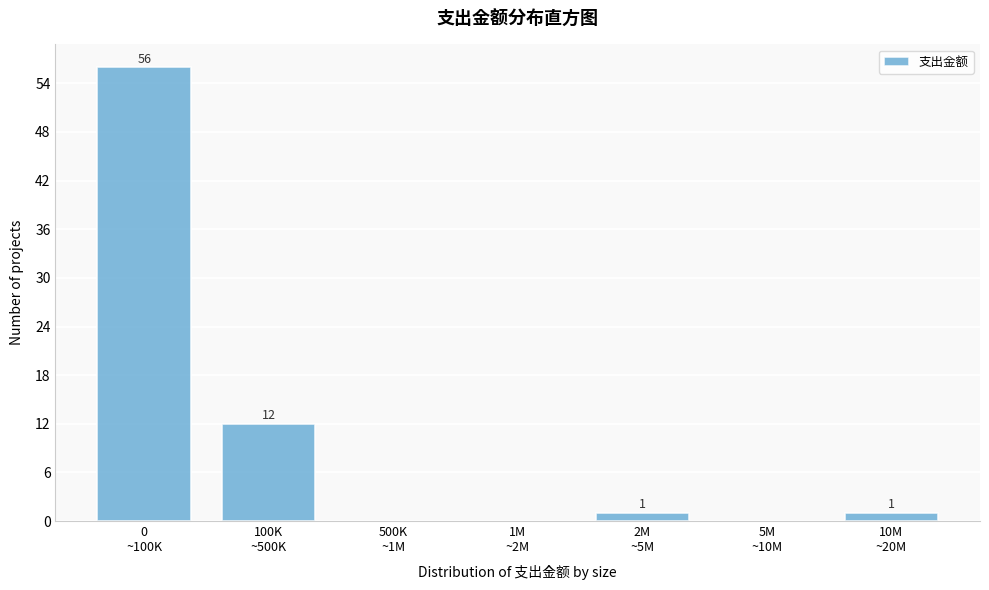

How many categories are shown in the chart?

7